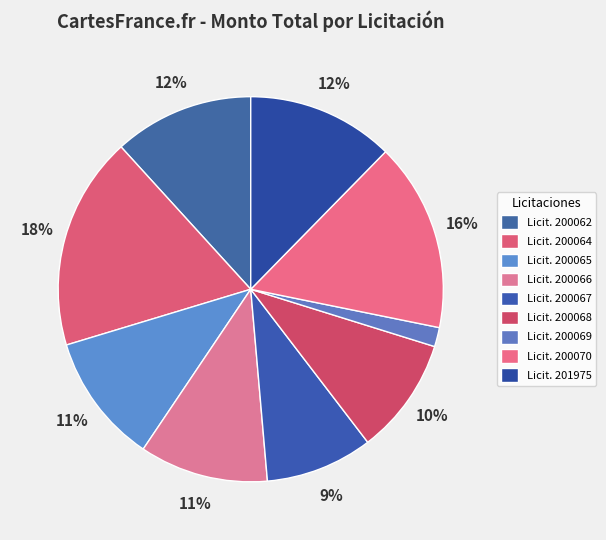

How many slices are in this pie chart?

9